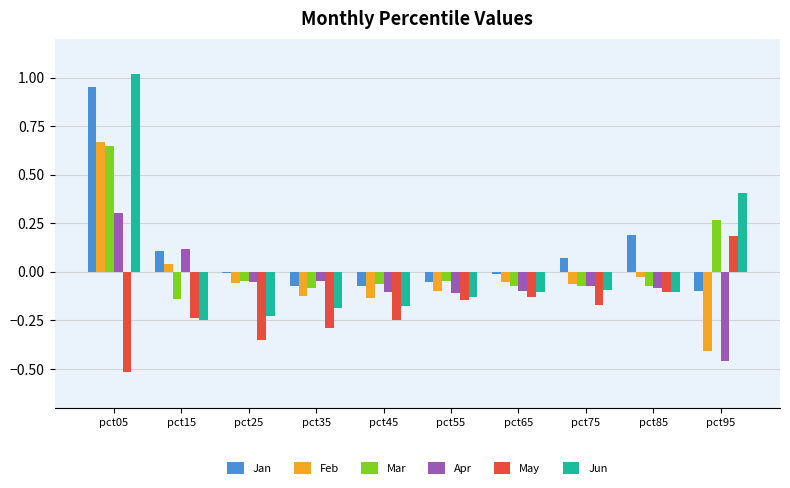

True or false: May has a value of -0.3 at pct35.

True